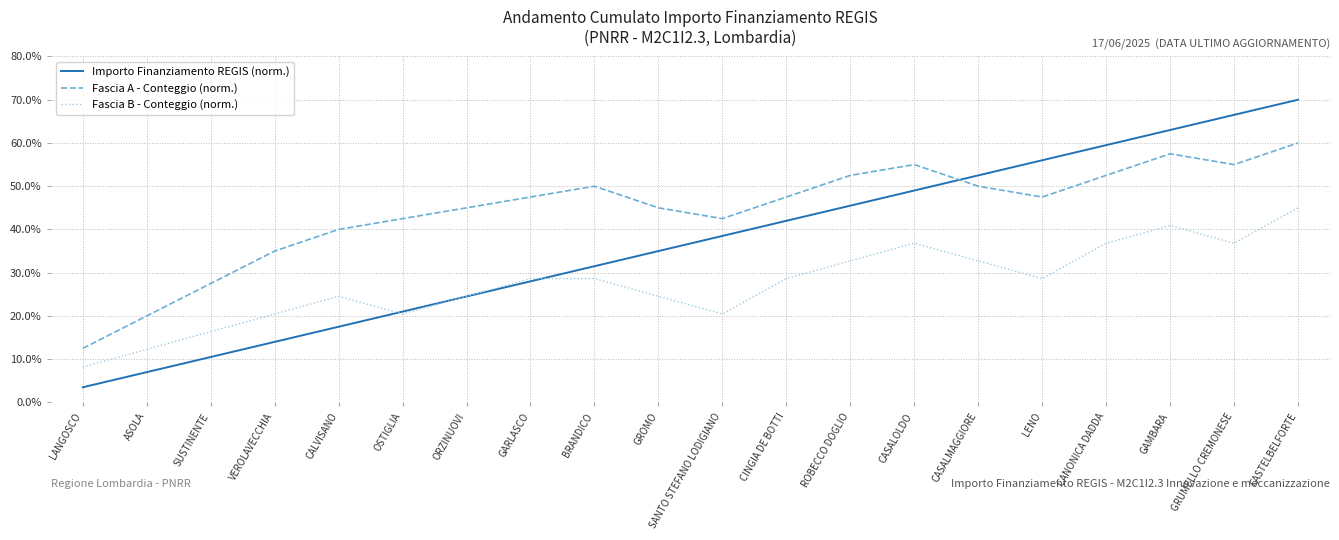

What is the difference between the Fascia B - Conteggio (norm.) values at ORZINUOVI and BRANDICO?

4.1